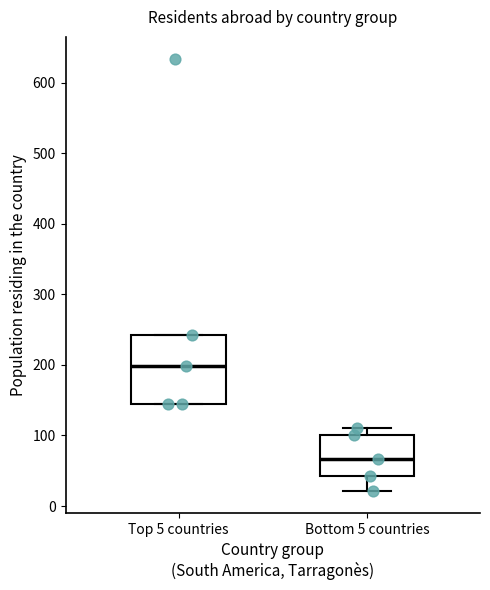

Which box's median line is the lowest?

Bottom 5 countries